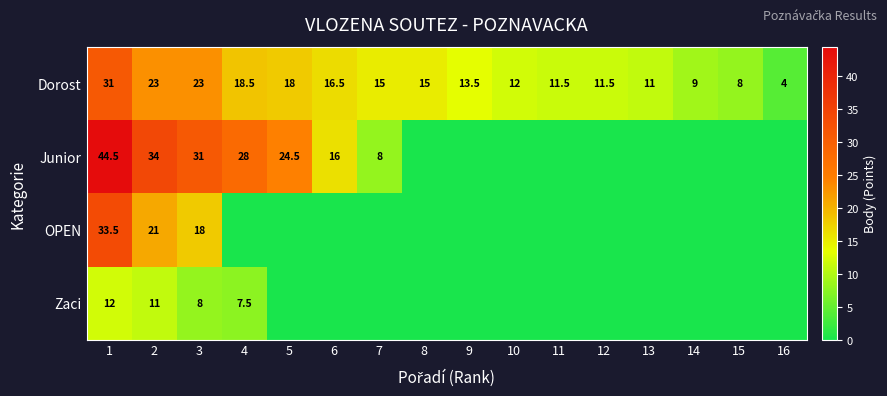

Is it true that Zaci equals 8.0 at 3?

True